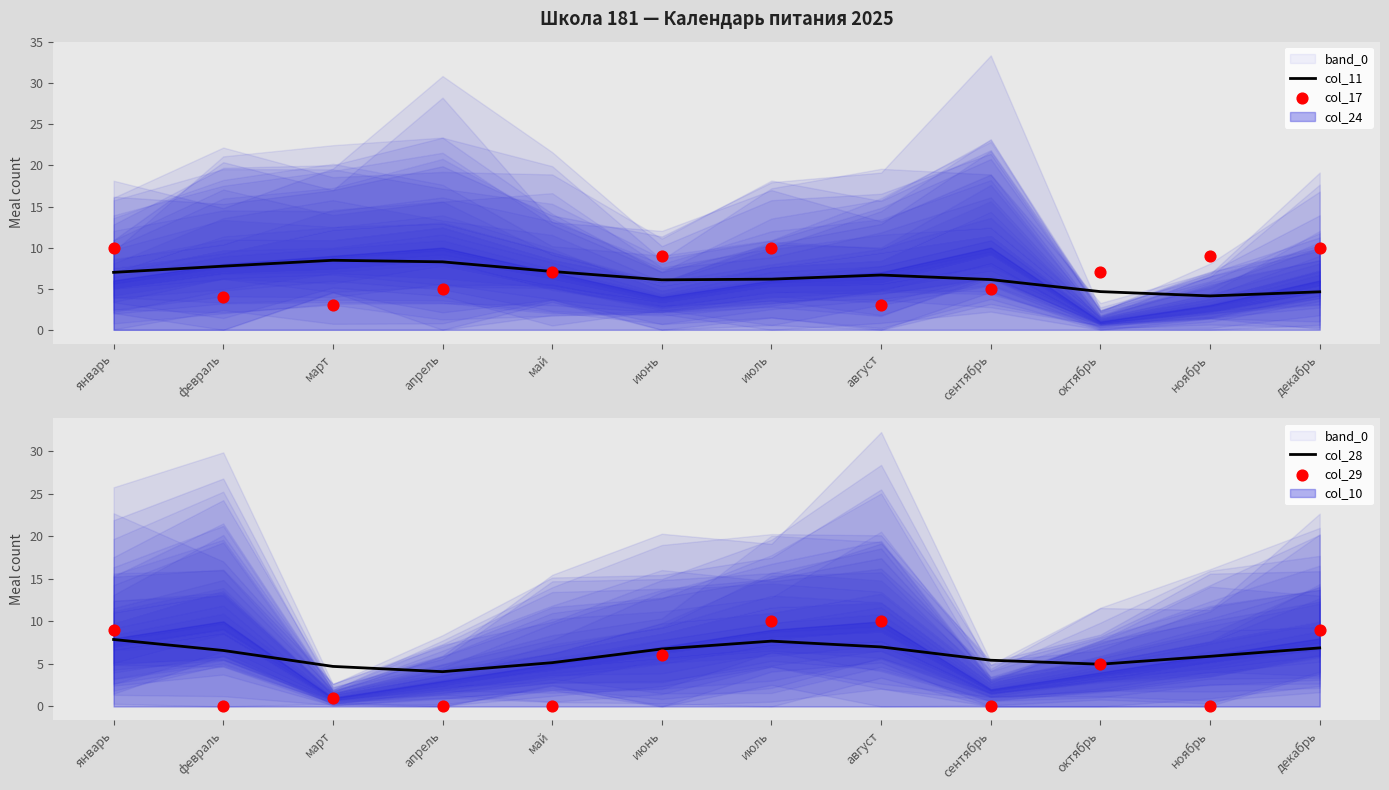

Which series has the largest total across all categories?

col_17